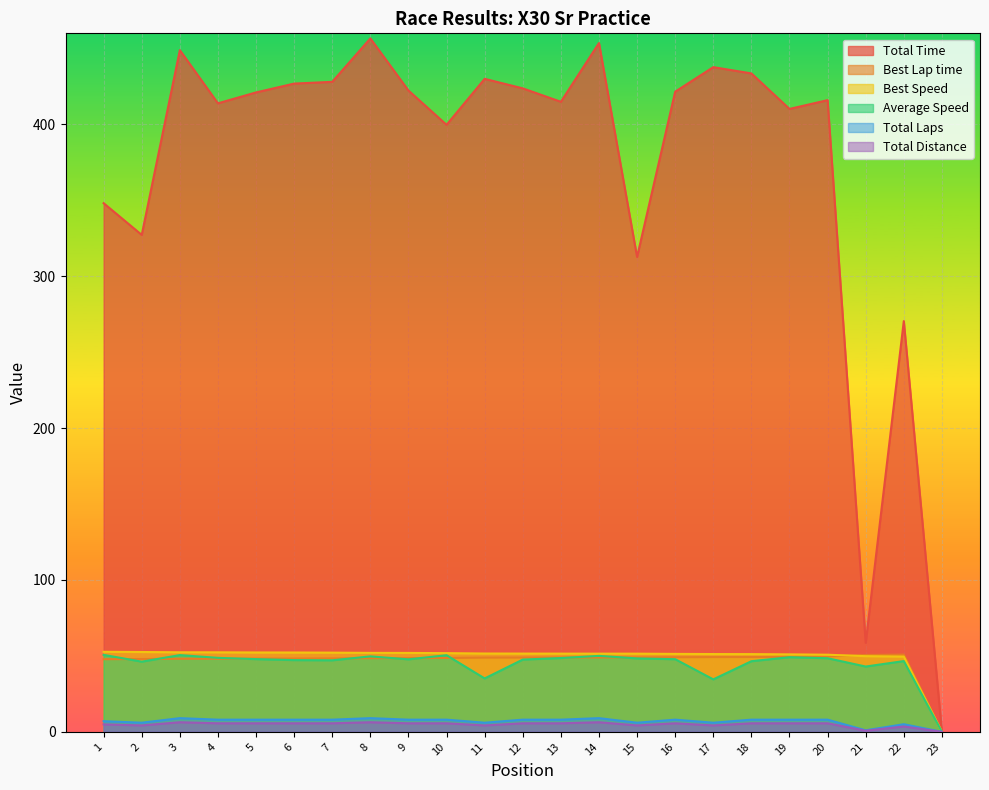

What is the sum of the Average Speed values at 21 and 1?

93.7